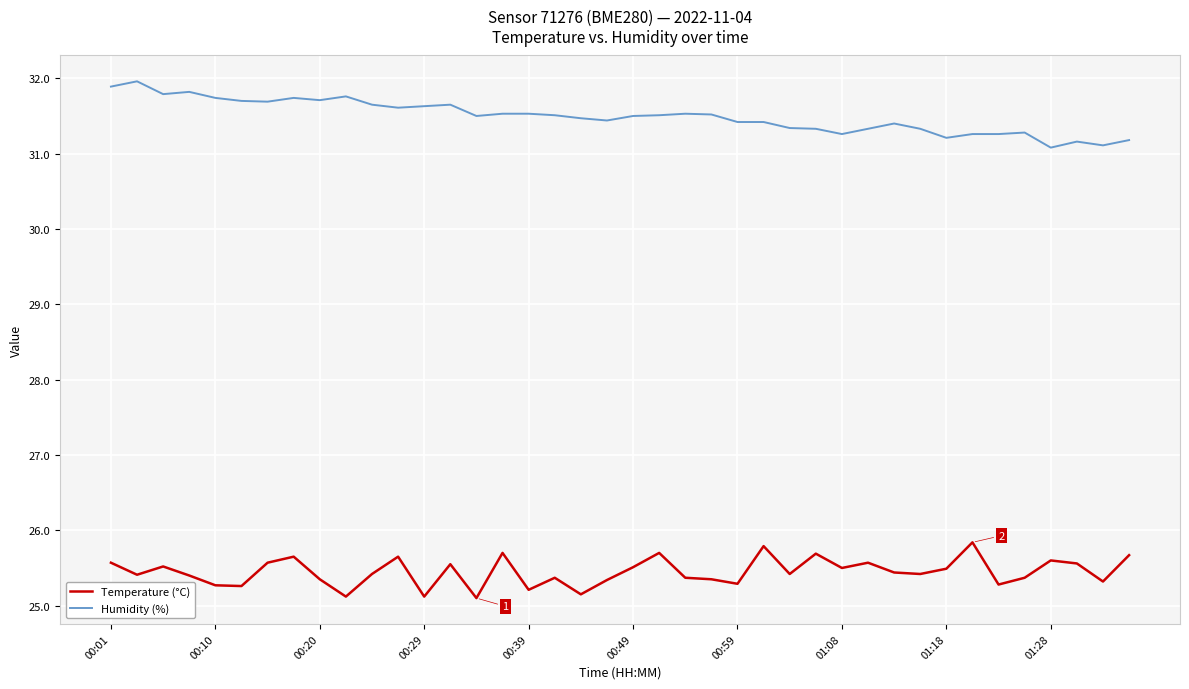

Which series has the largest total across all categories?

Humidity (%)